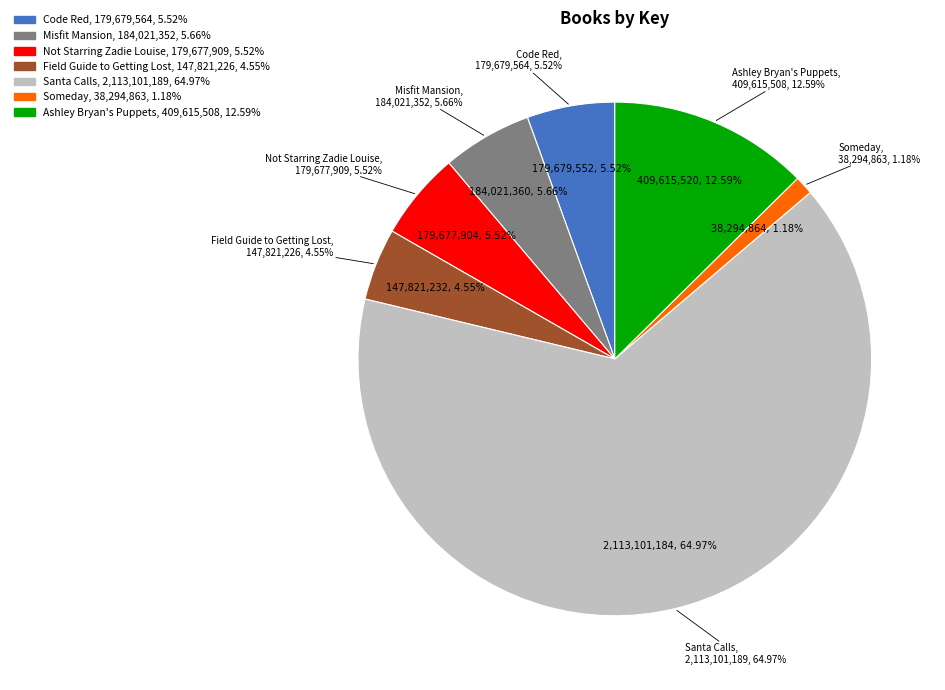

What is the change in value from Misfit Mansion to Ashley Bryan's Puppets?

+225594156